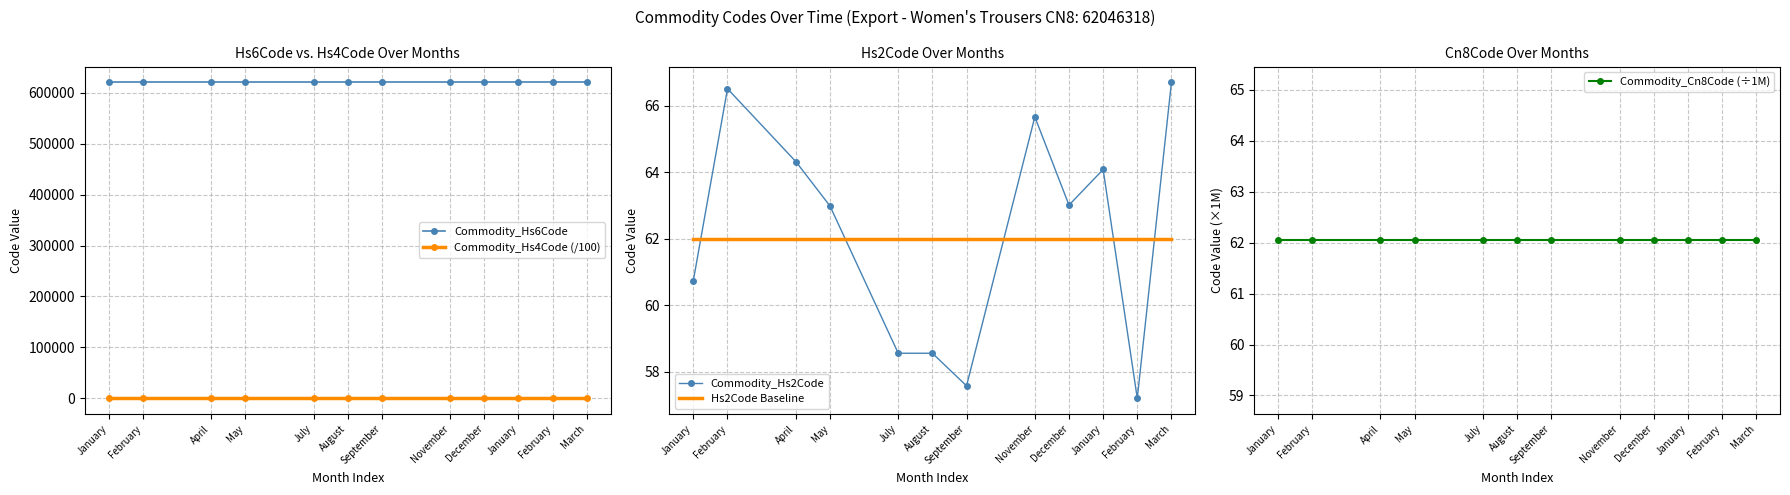

Does the chart have visible grid lines?

Yes